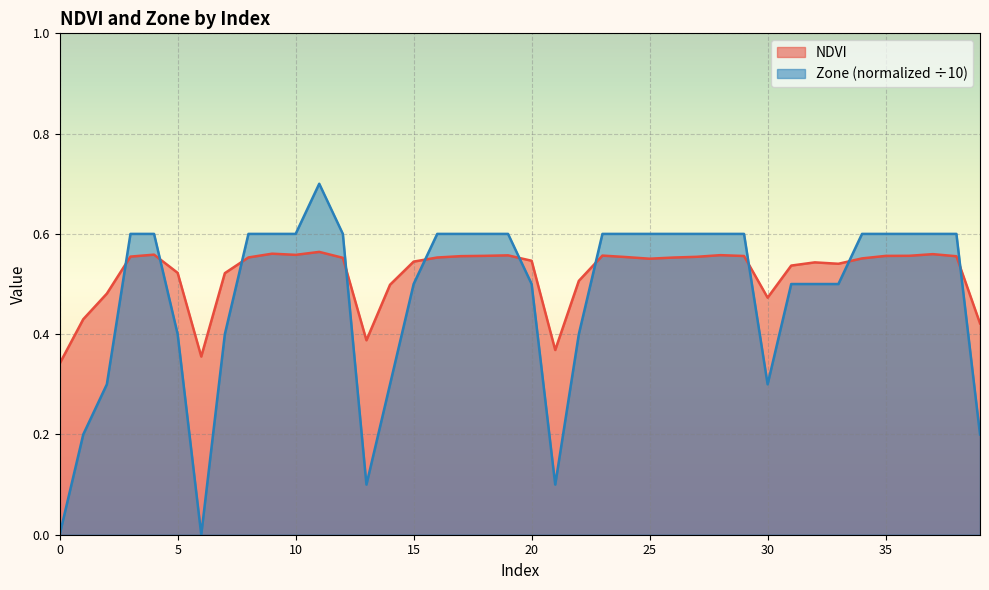

Which series has the largest total across all categories?

NDVI